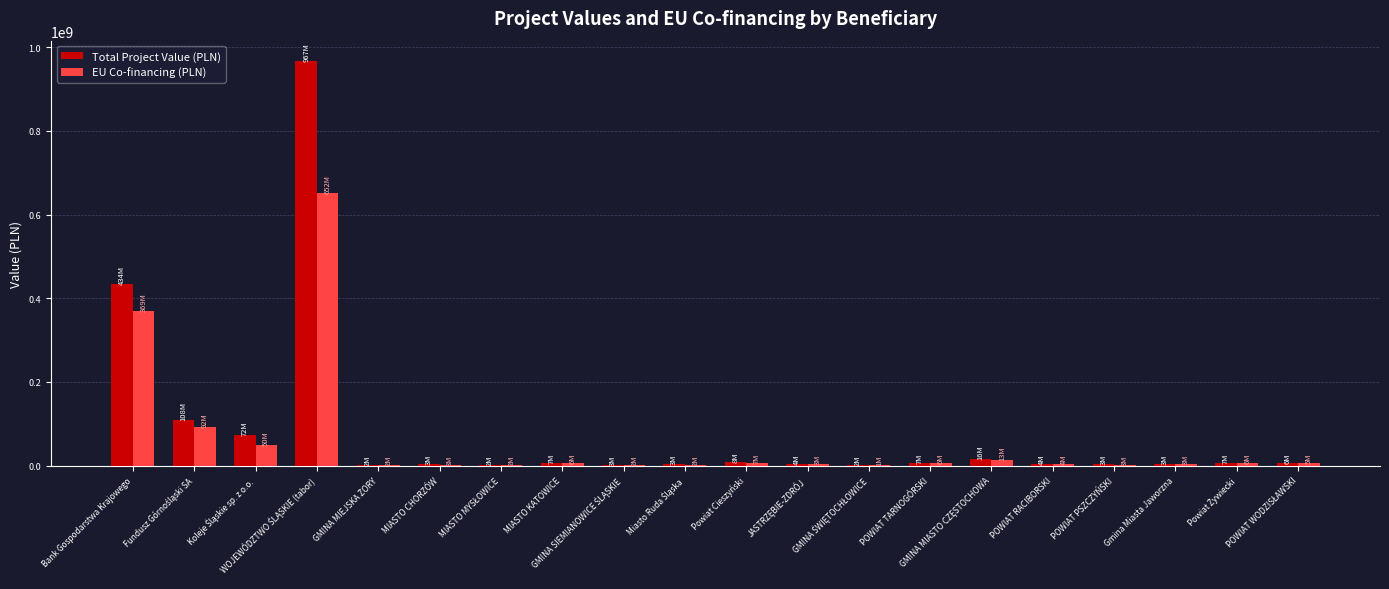

How many groups of bars are there?

20